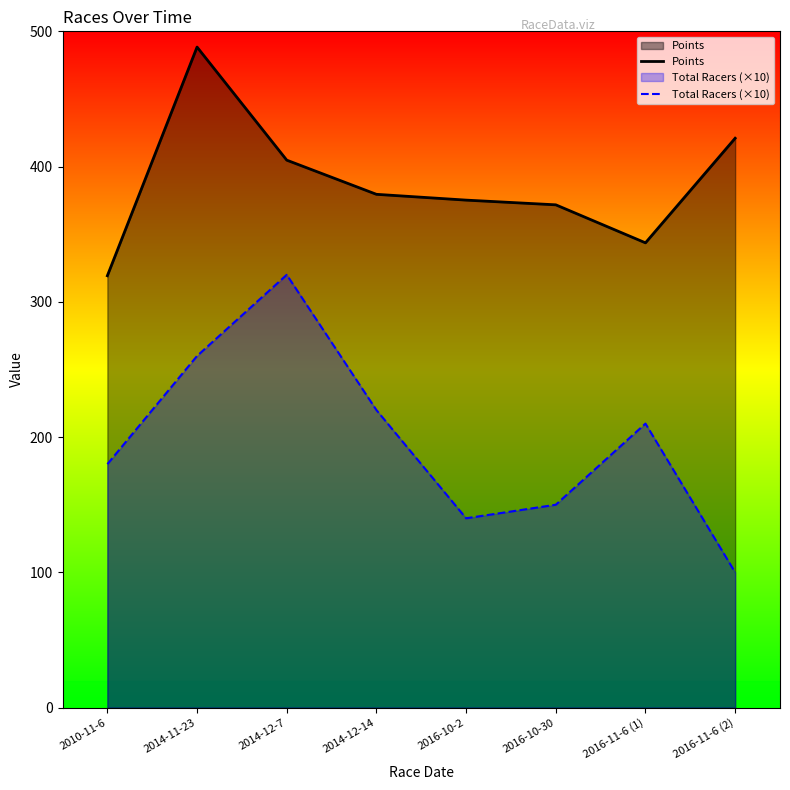

The value of Total Racers (×10) at 2014-12-14 is 346.4. True or false?

False